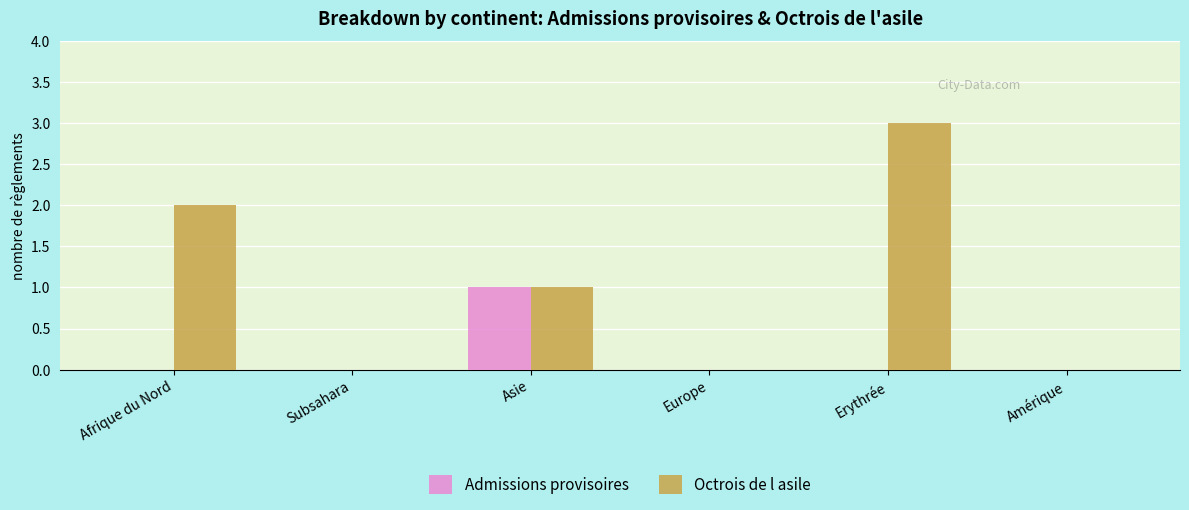

True or false: Octrois de l asile has a value of 1 at Asie.

True